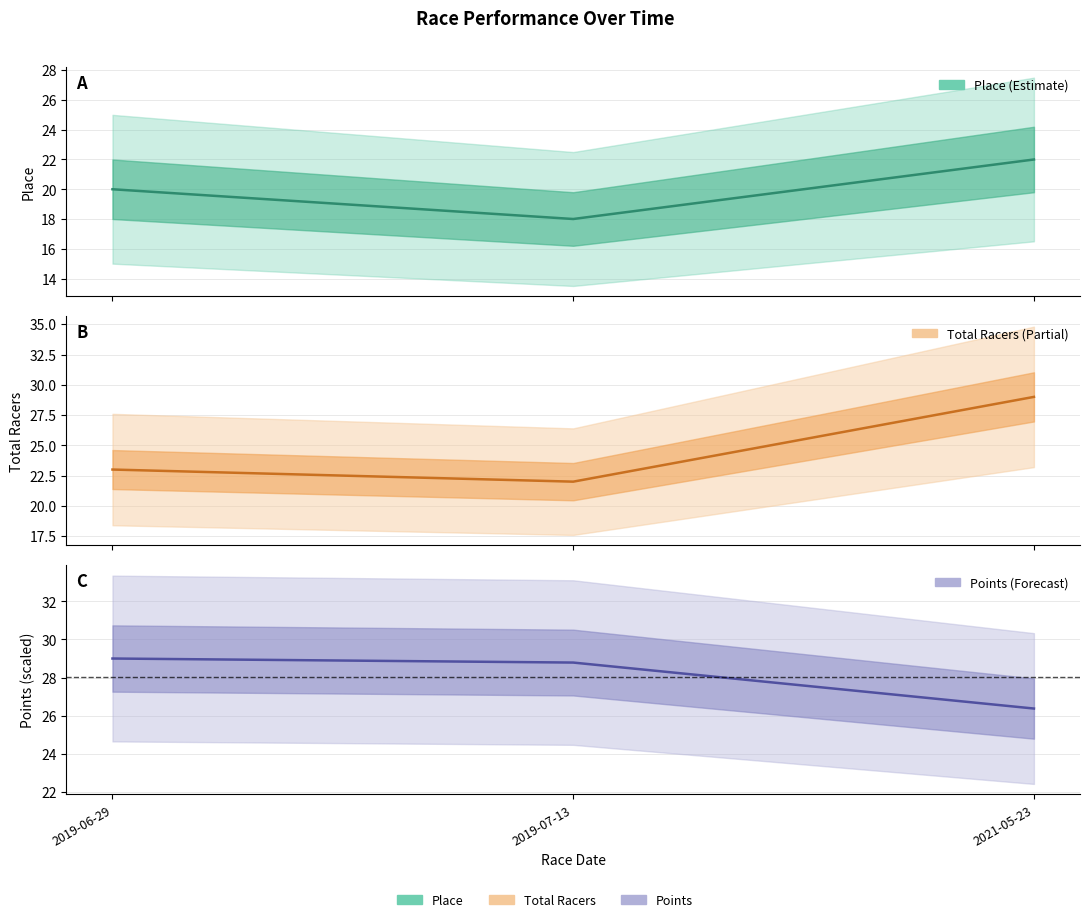

Count the number of categories in the chart.

3